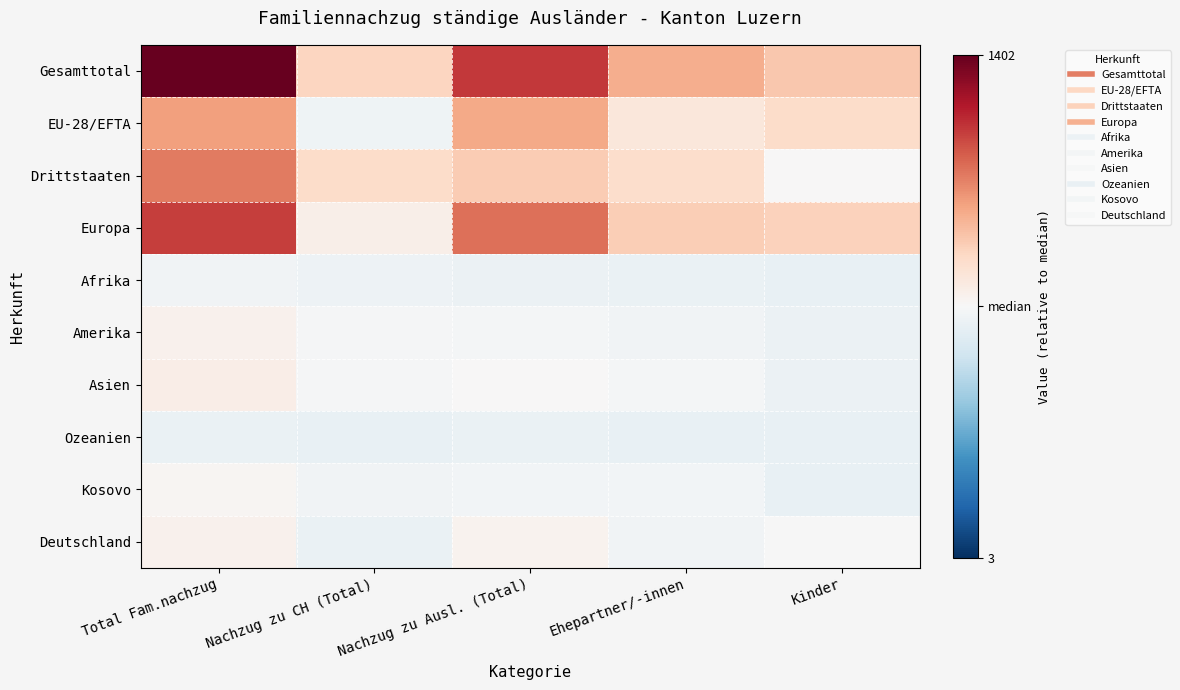

Reading left to right, what are all the values shown in this chart?

Gesamttotal: Total Fam.nachzug=1302.5	Nachzug zu CH (Total)=279.5	Nachzug zu Ausl. (Total)=923.5	Ehepartner/-innen=475.5	Kinder=348.5
EU-28/EFTA: Total Fam.nachzug=530.5	Nachzug zu CH (Total)=-59.5	Nachzug zu Ausl. (Total)=490.5	Ehepartner/-innen=147.5	Kinder=243.5
Drittstaaten: Total Fam.nachzug=672.5	Nachzug zu CH (Total)=239.5	Nachzug zu Ausl. (Total)=333.5	Ehepartner/-innen=228.5	Kinder=5.5
Europa: Total Fam.nachzug=898.5	Nachzug zu CH (Total)=78.5	Nachzug zu Ausl. (Total)=720.5	Ehepartner/-innen=321.5	Kinder=299.5
Afrika: Total Fam.nachzug=-48.5	Nachzug zu CH (Total)=-67.5	Nachzug zu Ausl. (Total)=-80.5	Ehepartner/-innen=-83.5	Kinder=-96.5
Amerika: Total Fam.nachzug=54.5	Nachzug zu CH (Total)=-17.5	Nachzug zu Ausl. (Total)=-27.5	Ehepartner/-innen=-47.5	Kinder=-79.5
Asien: Total Fam.nachzug=86.5	Nachzug zu CH (Total)=-15.5	Nachzug zu Ausl. (Total)=2.5	Ehepartner/-innen=-20.5	Kinder=-76.5
Ozeanien: Total Fam.nachzug=-87.5	Nachzug zu CH (Total)=-96.5	Nachzug zu Ausl. (Total)=-90.5	Ehepartner/-innen=-93.5	Kinder=-96.5
Kosovo: Total Fam.nachzug=22.5	Nachzug zu CH (Total)=-43.5	Nachzug zu Ausl. (Total)=-33.5	Ehepartner/-innen=-40.5	Kinder=-92.5
Deutschland: Total Fam.nachzug=57.5	Nachzug zu CH (Total)=-88.5	Nachzug zu Ausl. (Total)=46.5	Ehepartner/-innen=-50.5	Kinder=-2.5